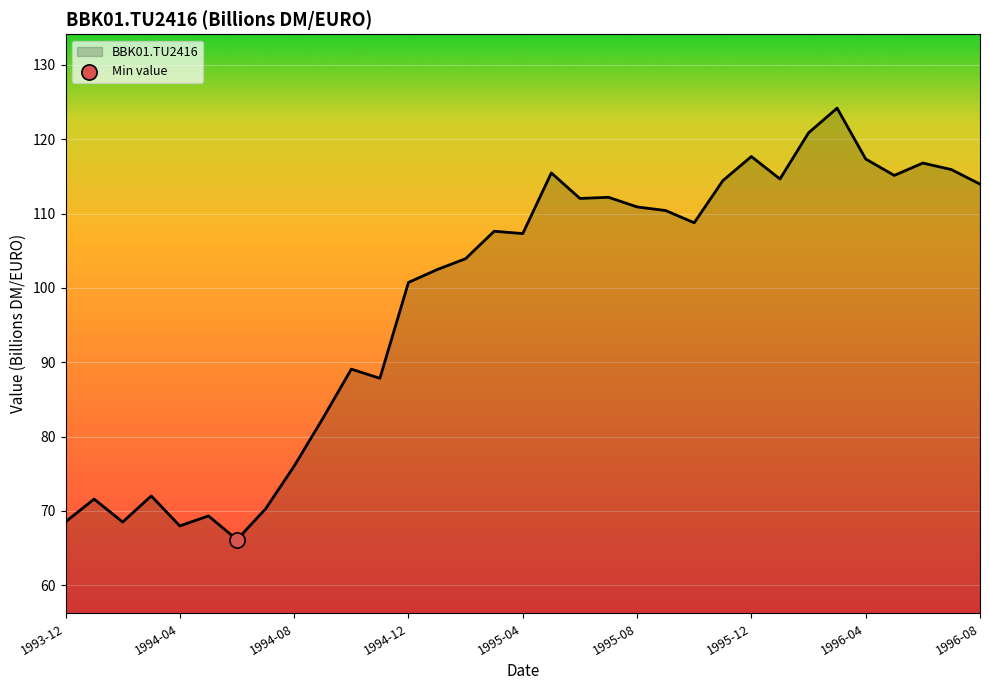

What is the smallest value displayed?

66.1